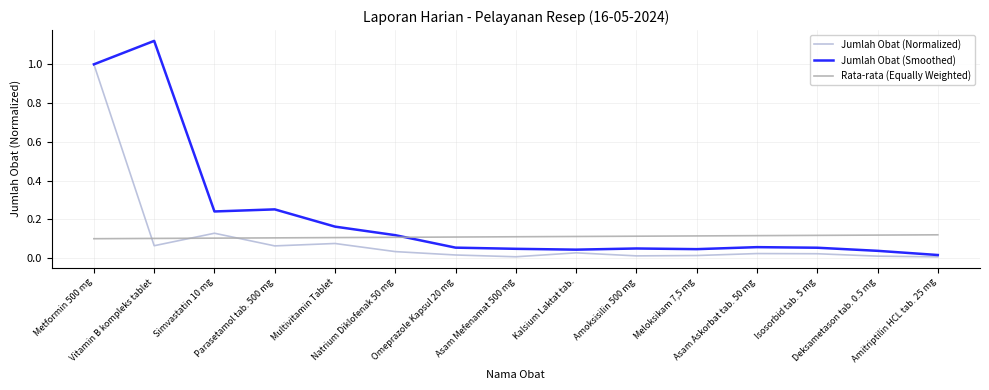

Is the value of Jumlah Obat (Smoothed) at Asam Askorbat tab. 50 mg greater than the value of Rata-rata (Equally Weighted) at Deksametason tab. 0.5 mg?

No